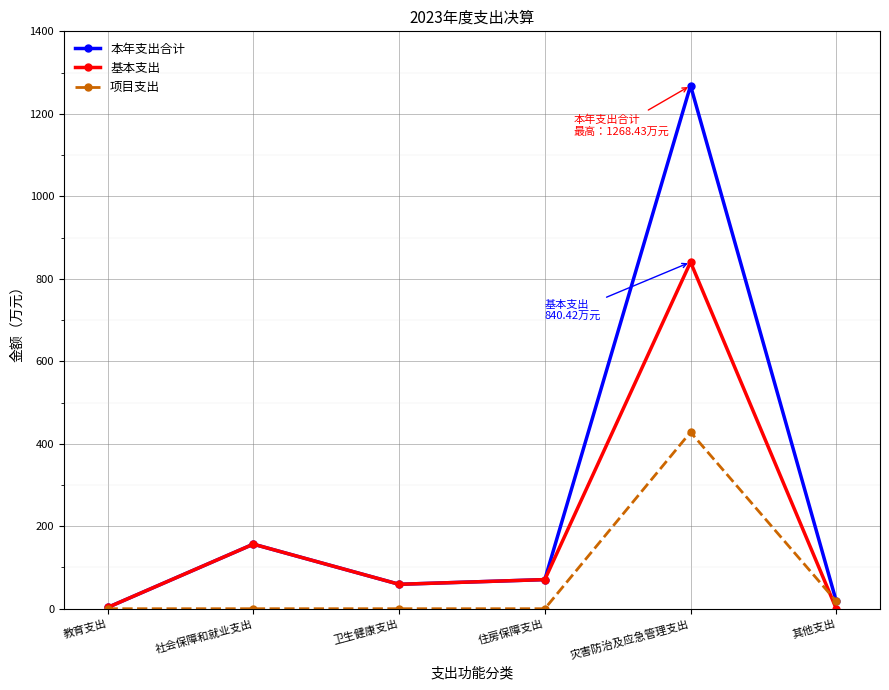

List the series in order of their overall mean, lowest first.

项目支出, 基本支出, 本年支出合计